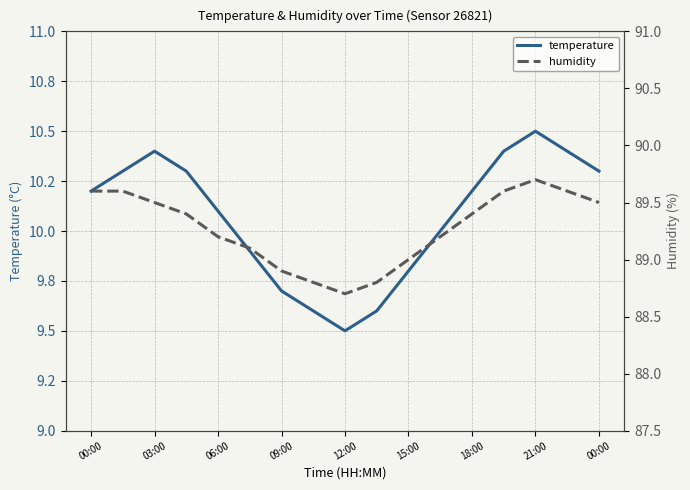

How many interior local valleys does the humidity series have?

1